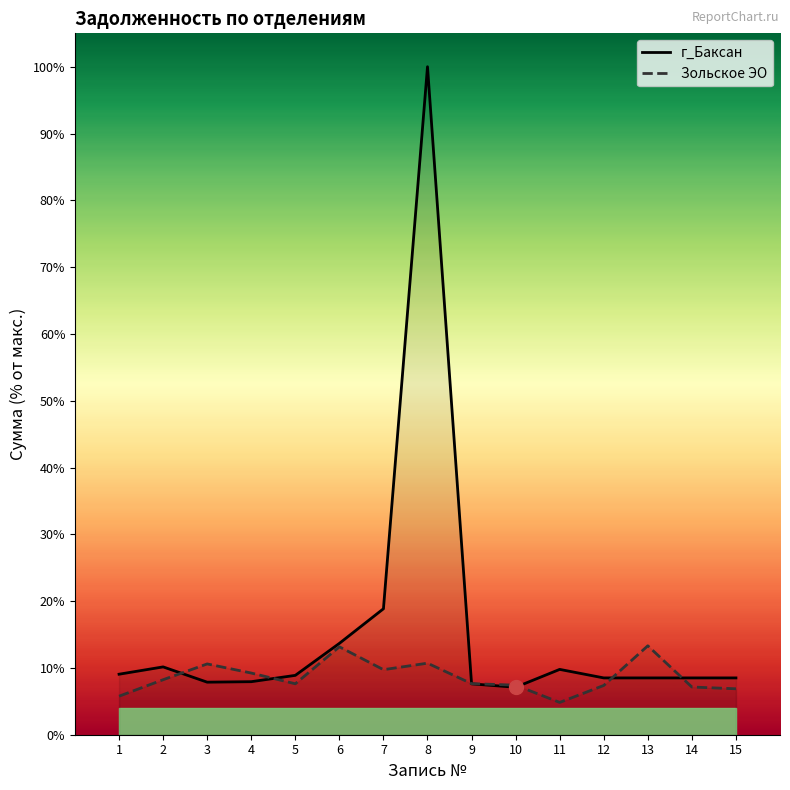

How many data points in Зольское ЭО are less than 7?

3